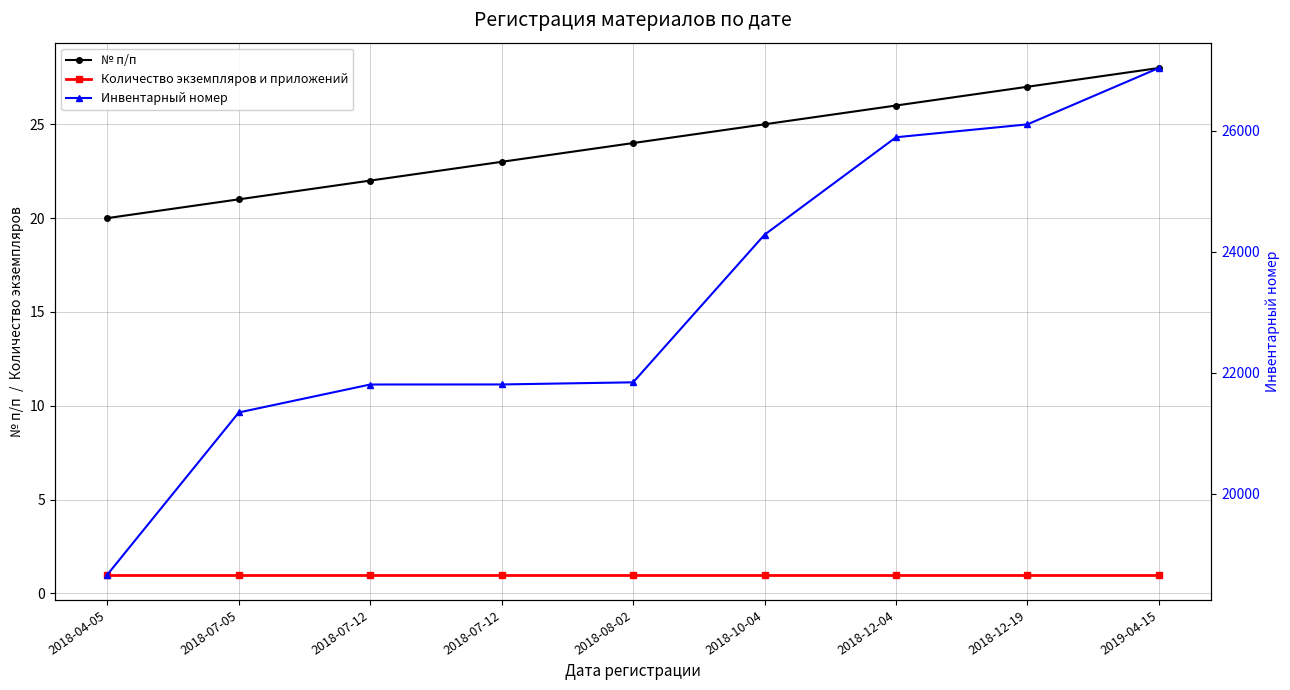

At which label does Количество экземпляров и приложений reach its peak?

2018-04-05